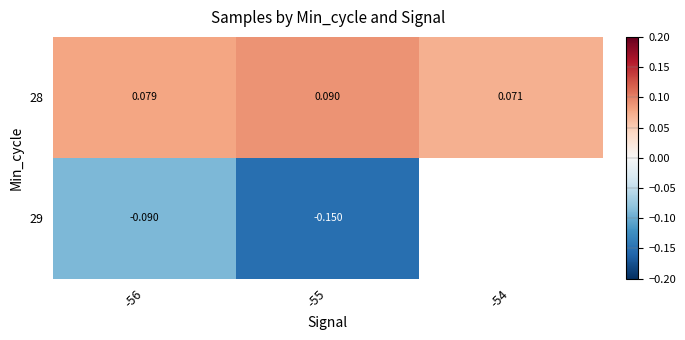

List the series in order of their peak value, highest first.

28, 29